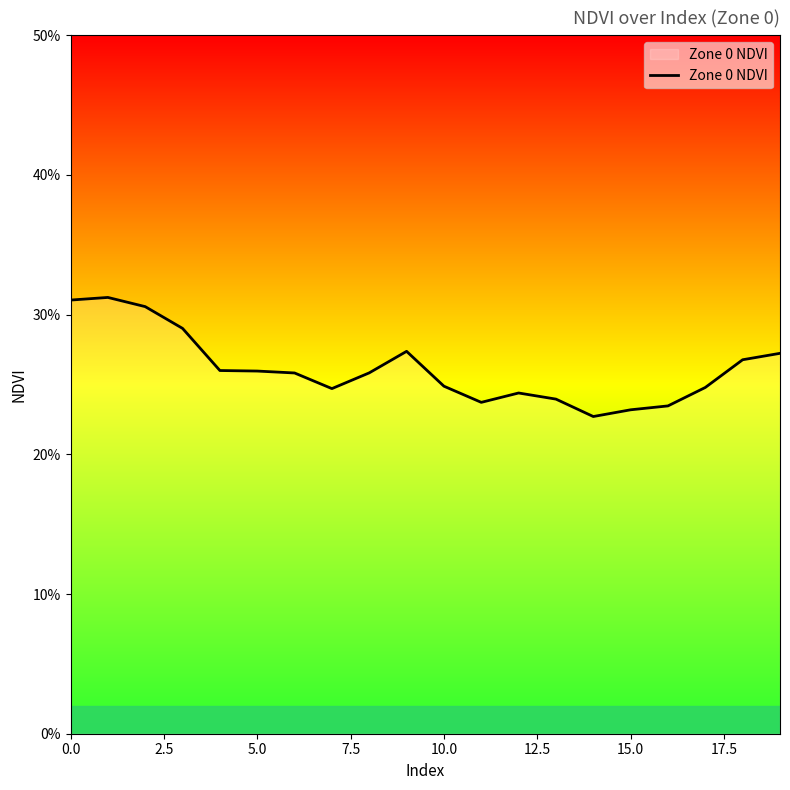

Which label corresponds to the smallest value in the chart?

14